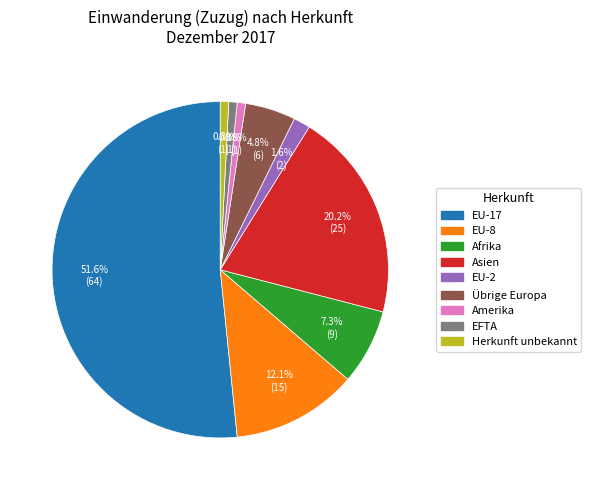

Which slice is the largest?

EU-17